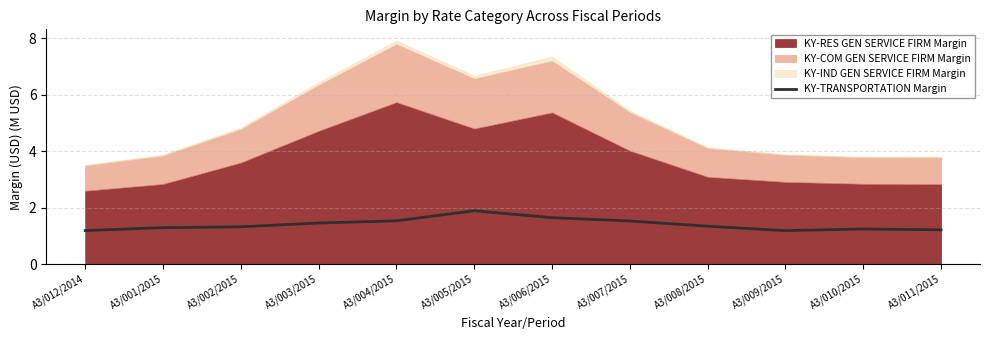

What is the label of the 12th point from the left?

A3/011/2015